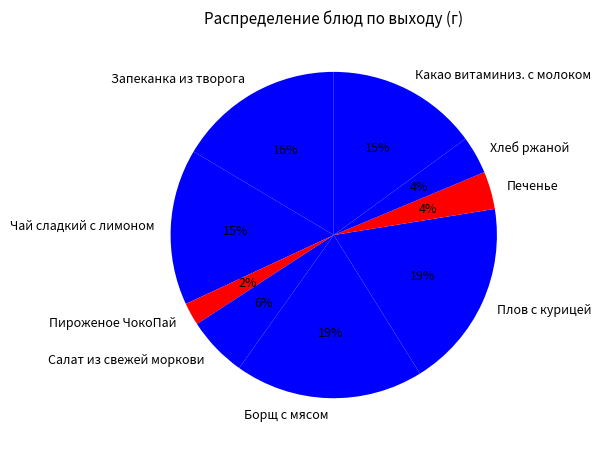

Which category has the smallest portion of the pie?

Пироженое ЧокоПай